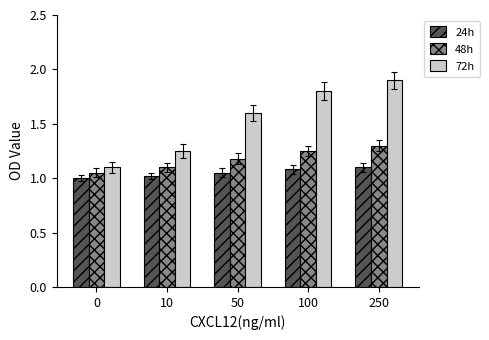

Which label corresponds to the largest value in the chart?

250